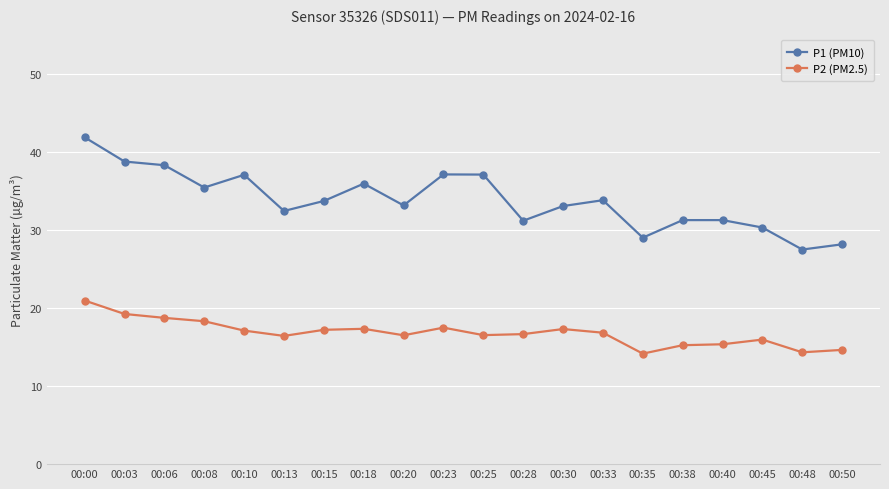

Is this an area chart (filled region under the line)?

No